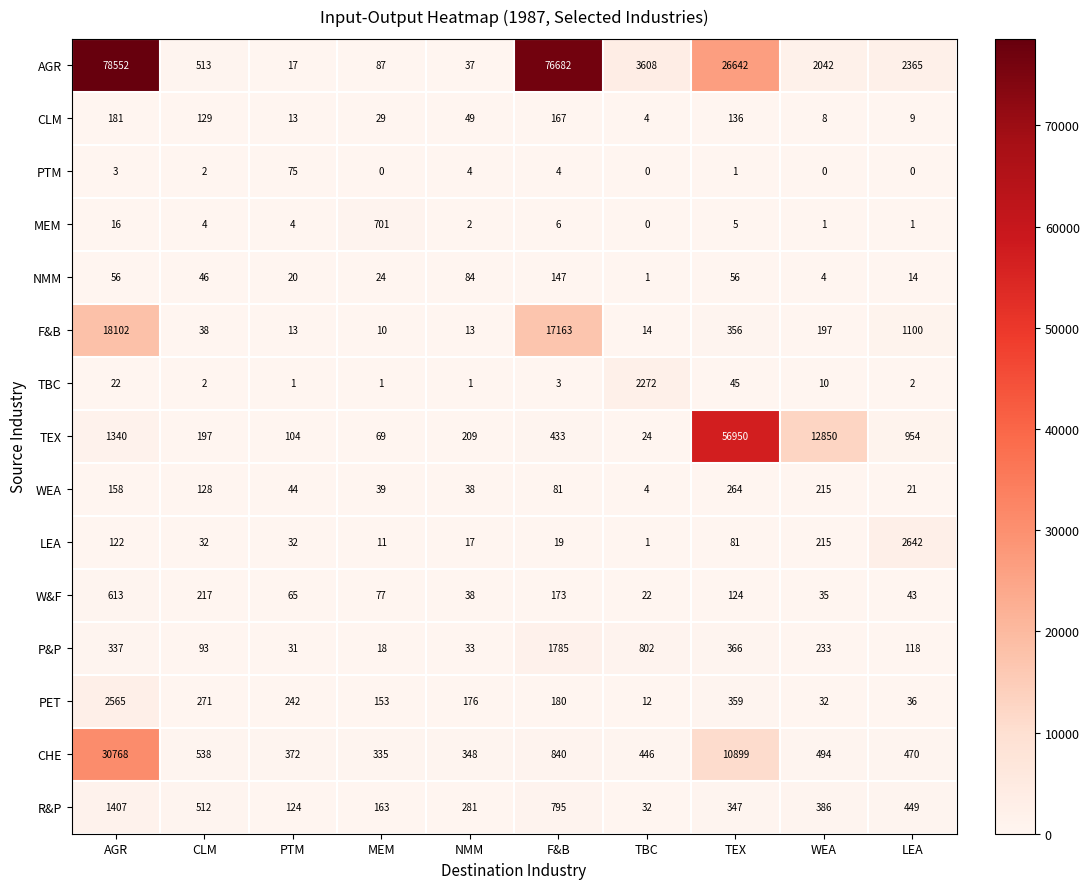

Which category has the highest value in the MEM series?

MEM